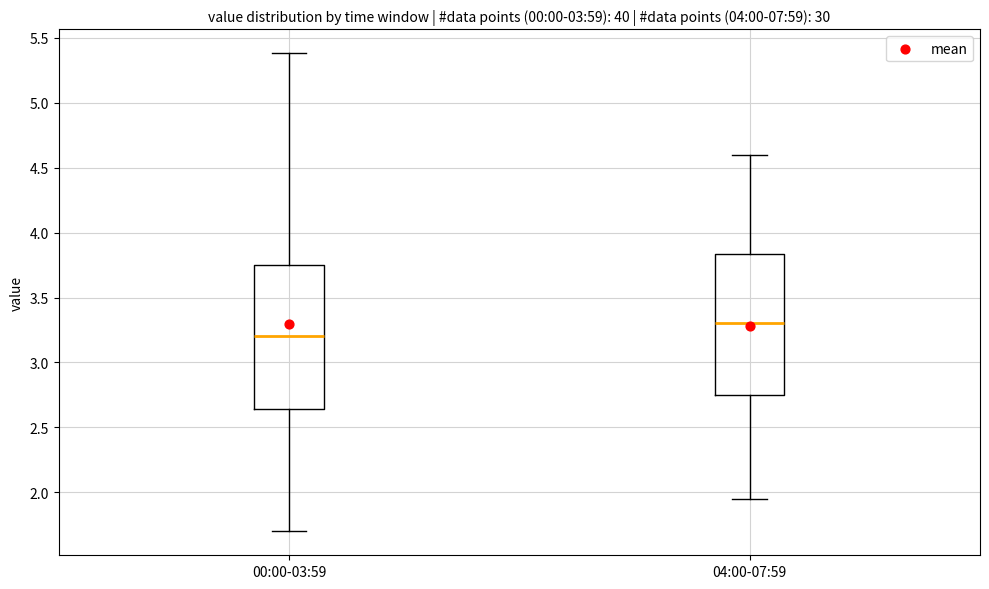

Which box's median line is the highest?

04:00-07:59